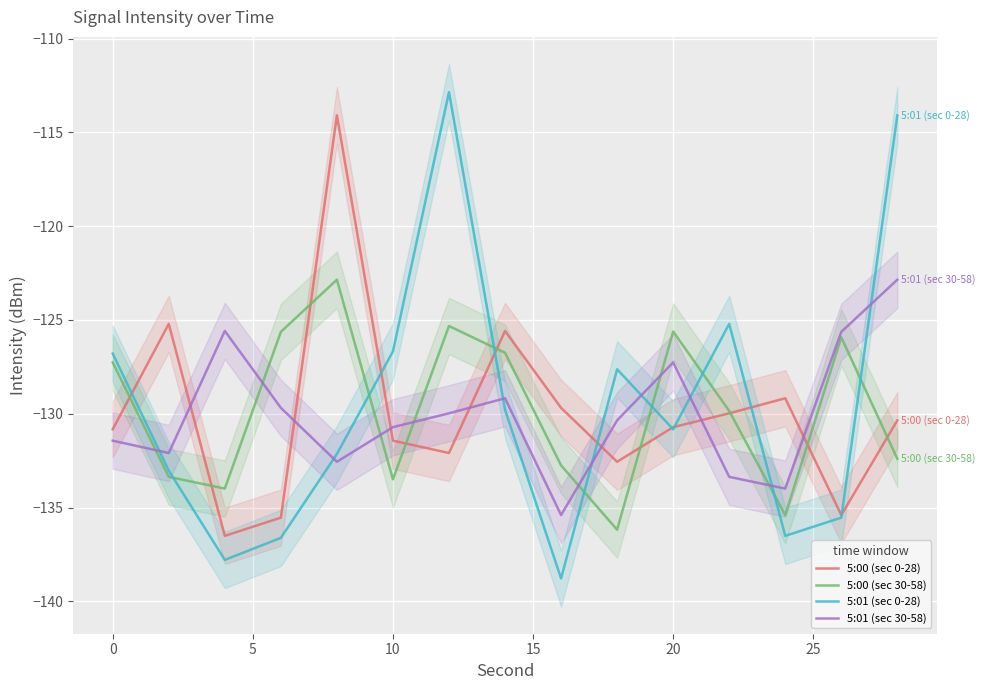

The 5:01 (sec 30-58) series shows -51.4 at 20. True or false?

False